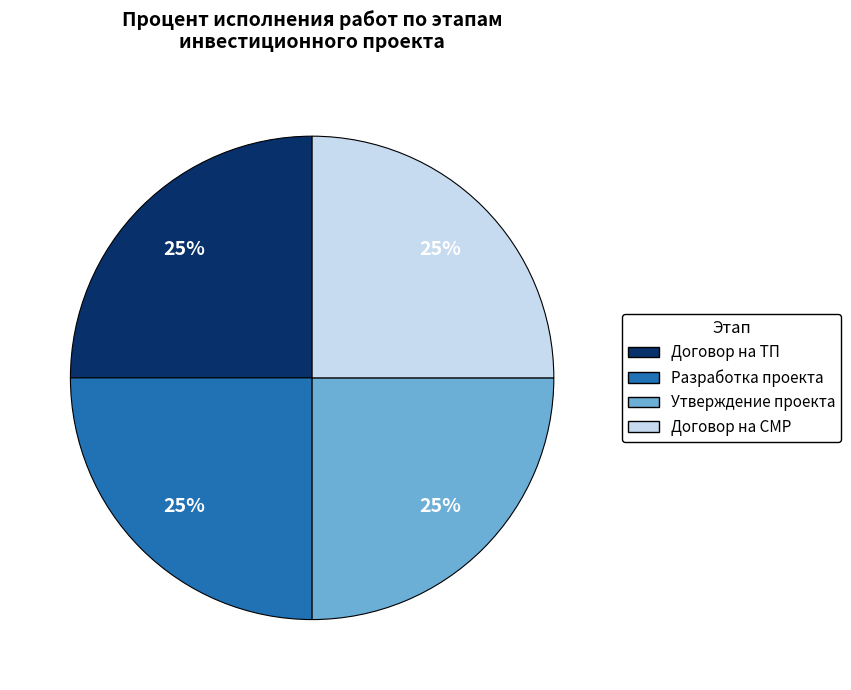

Does any single category account for the majority?

No